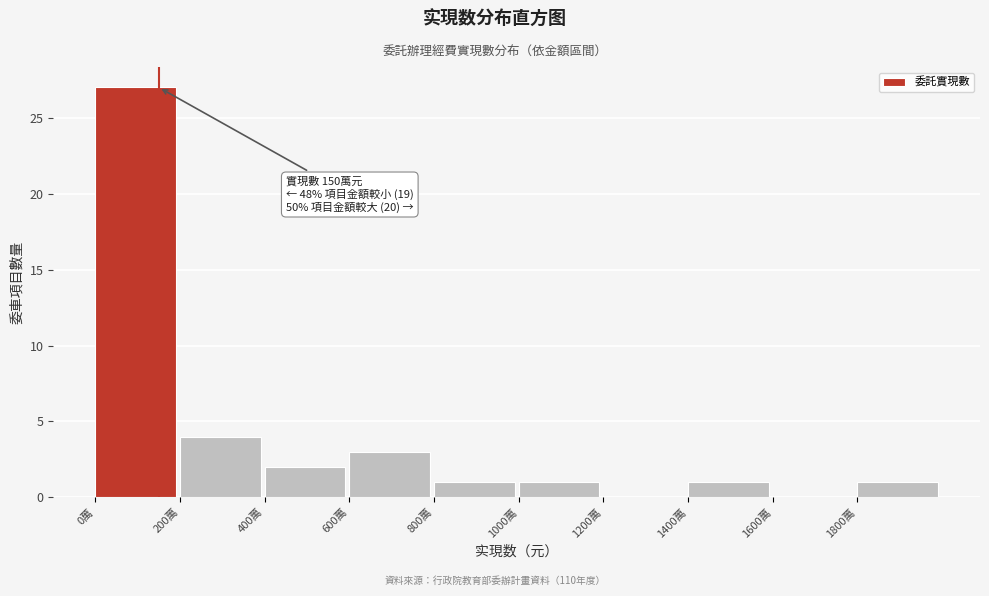

Reading left to right, extract all data points from this chart.

0萬=27	200萬=4	400萬=2	600萬=3	800萬=1	1000萬=1	1200萬=0	1400萬=1	1600萬=0	1800萬=1